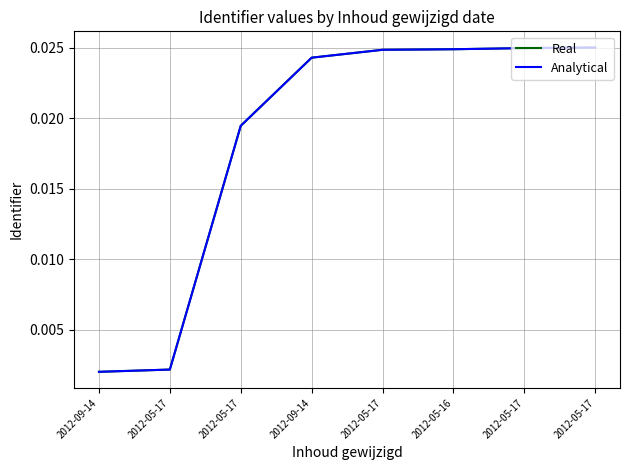

Does the chart have visible grid lines?

Yes